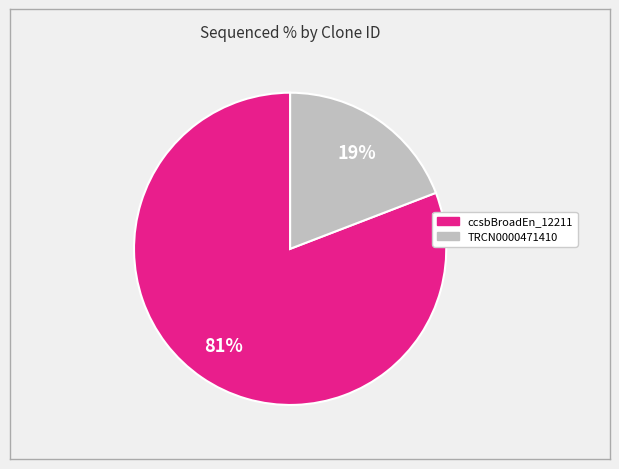

Count the number of slices in the pie.

2